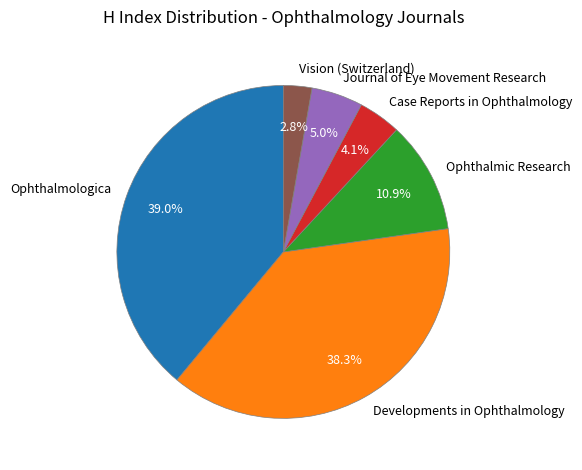

Is the sum of Vision (Switzerland) and Ophthalmologica greater than half?

No